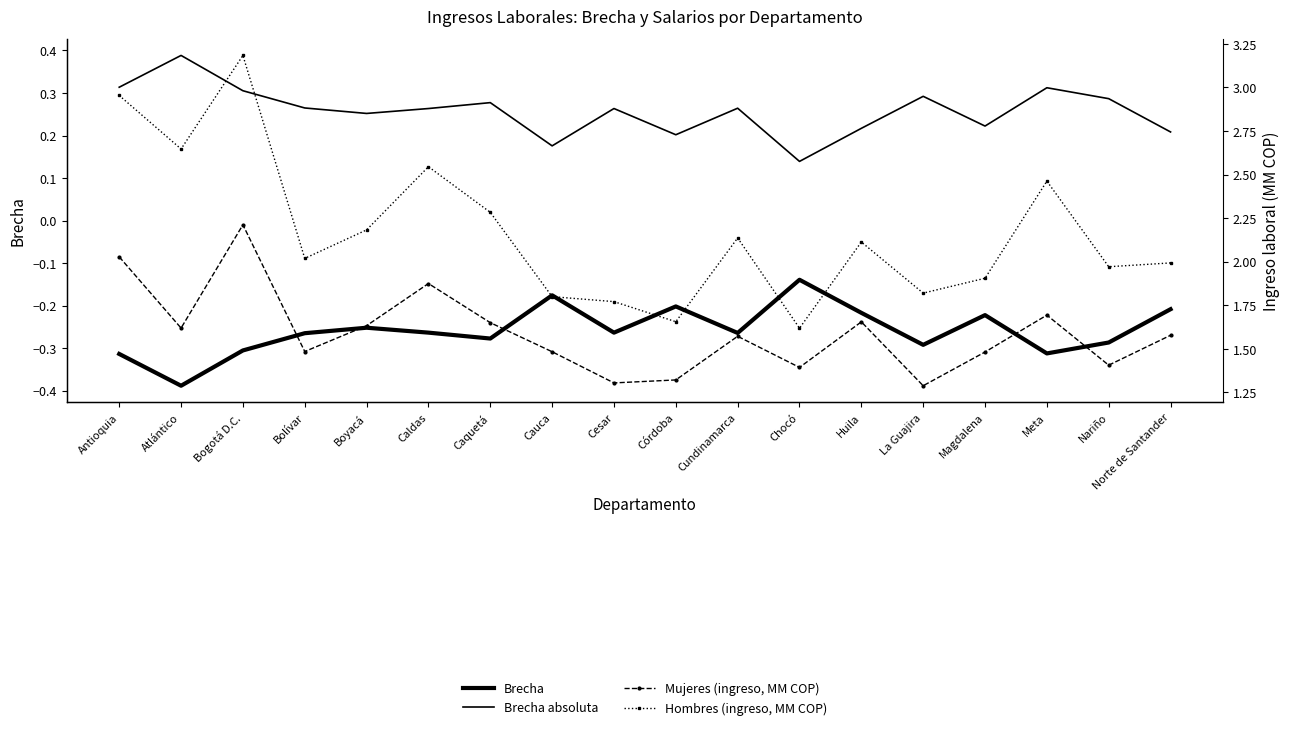

Which category has the lowest value across all series?

Atlántico